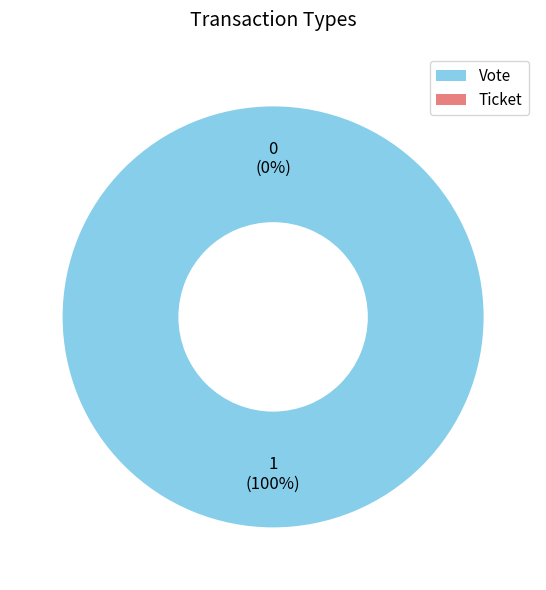

How many segments does this pie chart have?

2